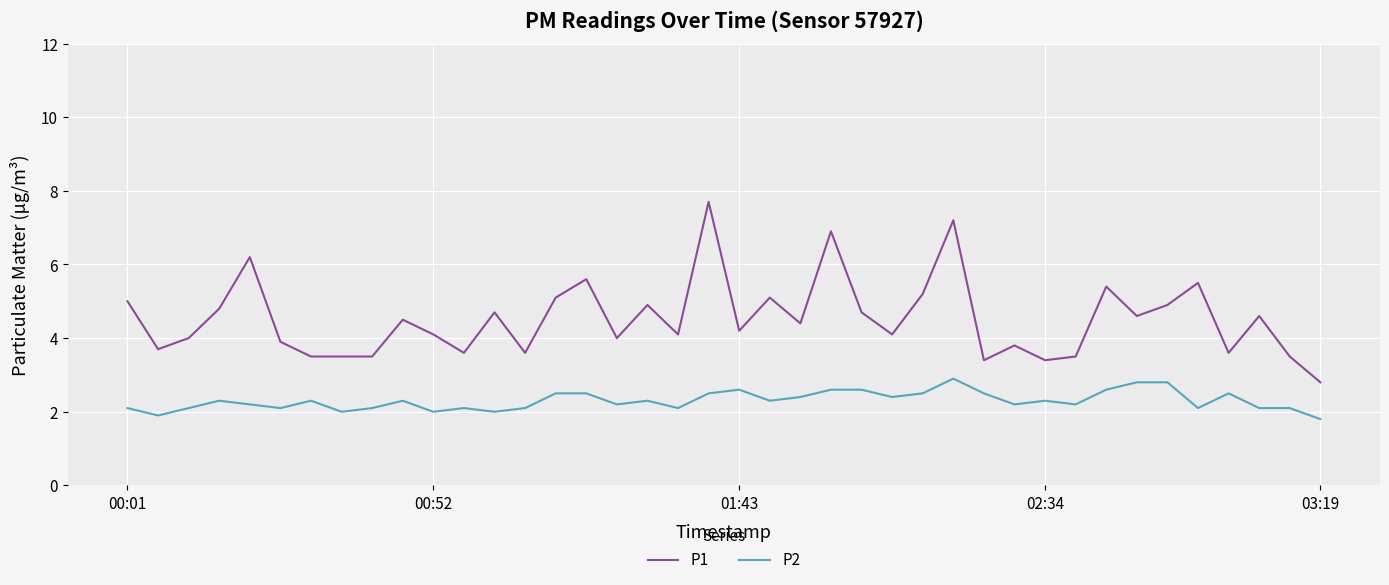

List the series in order of their peak value, lowest first.

P2, P1